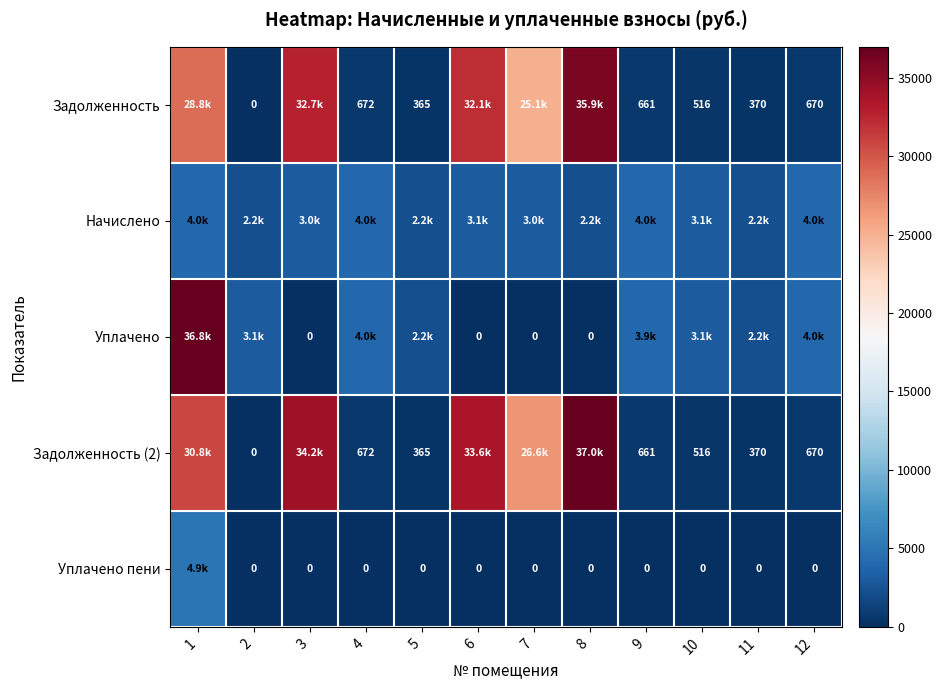

At which label does Начислено reach its minimum?

2